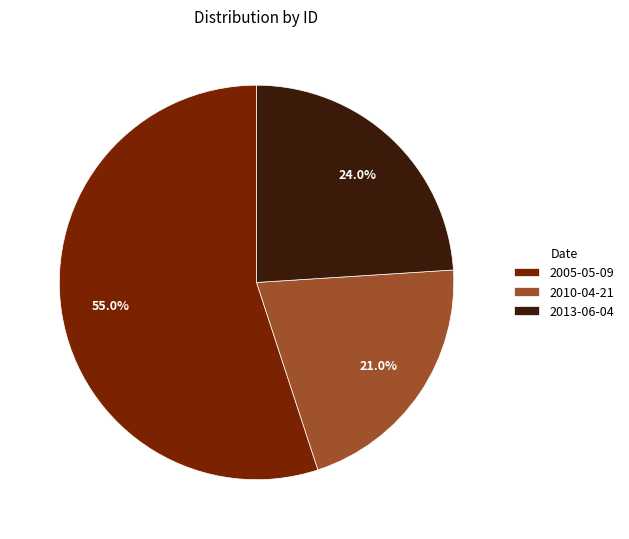

What percentage do 2013-06-04 and 2005-05-09 together represent?

79.0%